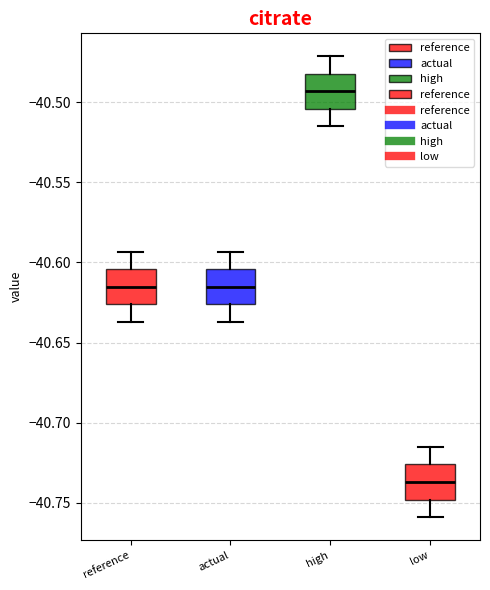

Reading left to right, read every box against the y-axis: the position of its median line, the range the box covers, and the ends of its whiskers. The values are not printed on the chart, so give them approximately, as read against the axis.

reference: median -40.615, box -40.625 to -40.605, whiskers -40.635 to -40.595
actual: median -40.615, box -40.625 to -40.605, whiskers -40.635 to -40.595
high: median -40.495, box -40.505 to -40.480, whiskers -40.515 to -40.470
low: median -40.735, box -40.750 to -40.725, whiskers -40.760 to -40.715